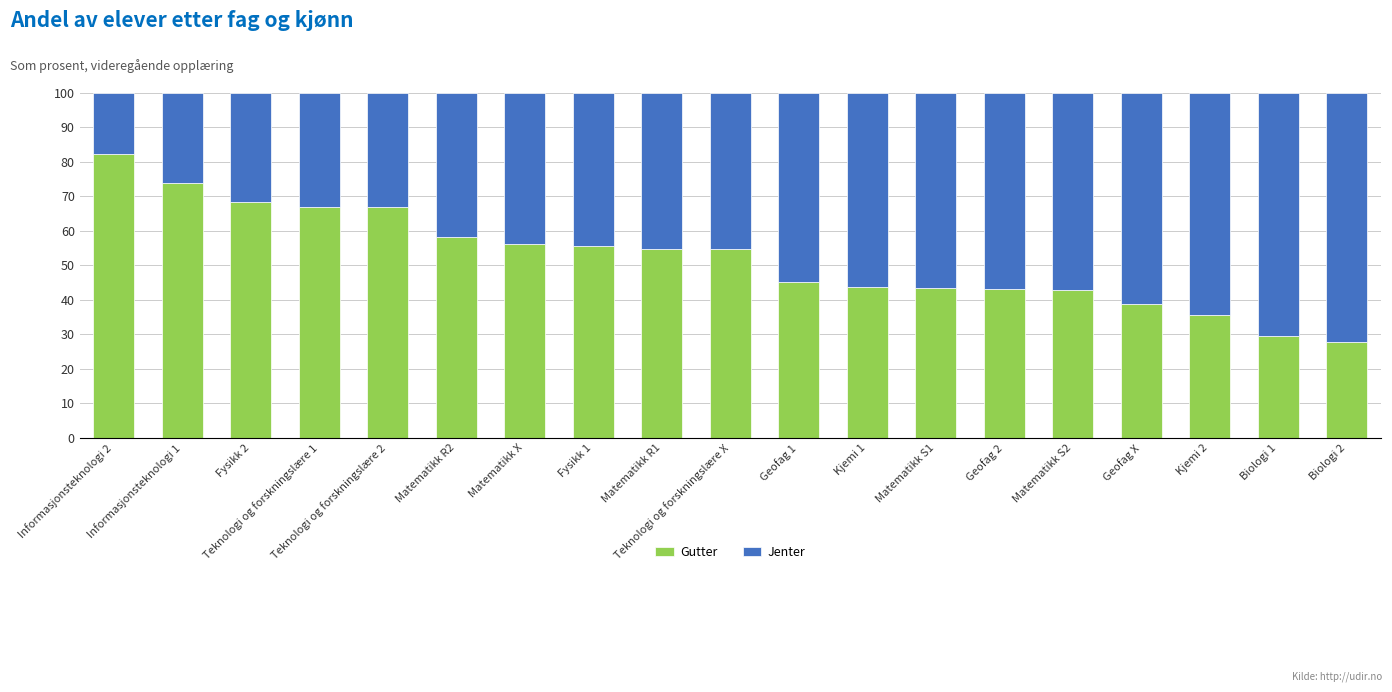

What is the average value of the Gutter series?

52.0